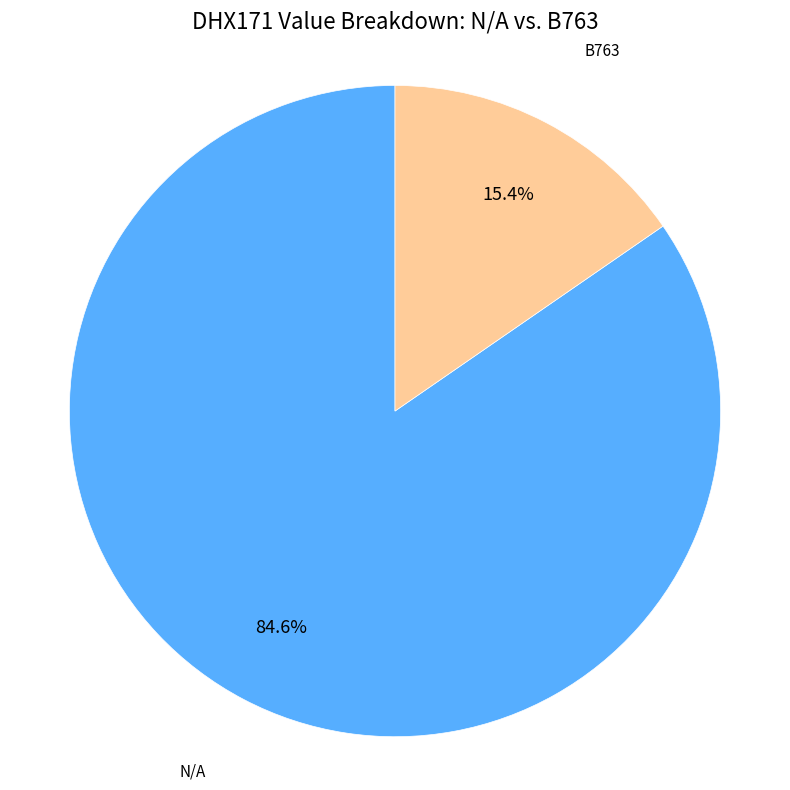

Count the number of slices in the pie.

2